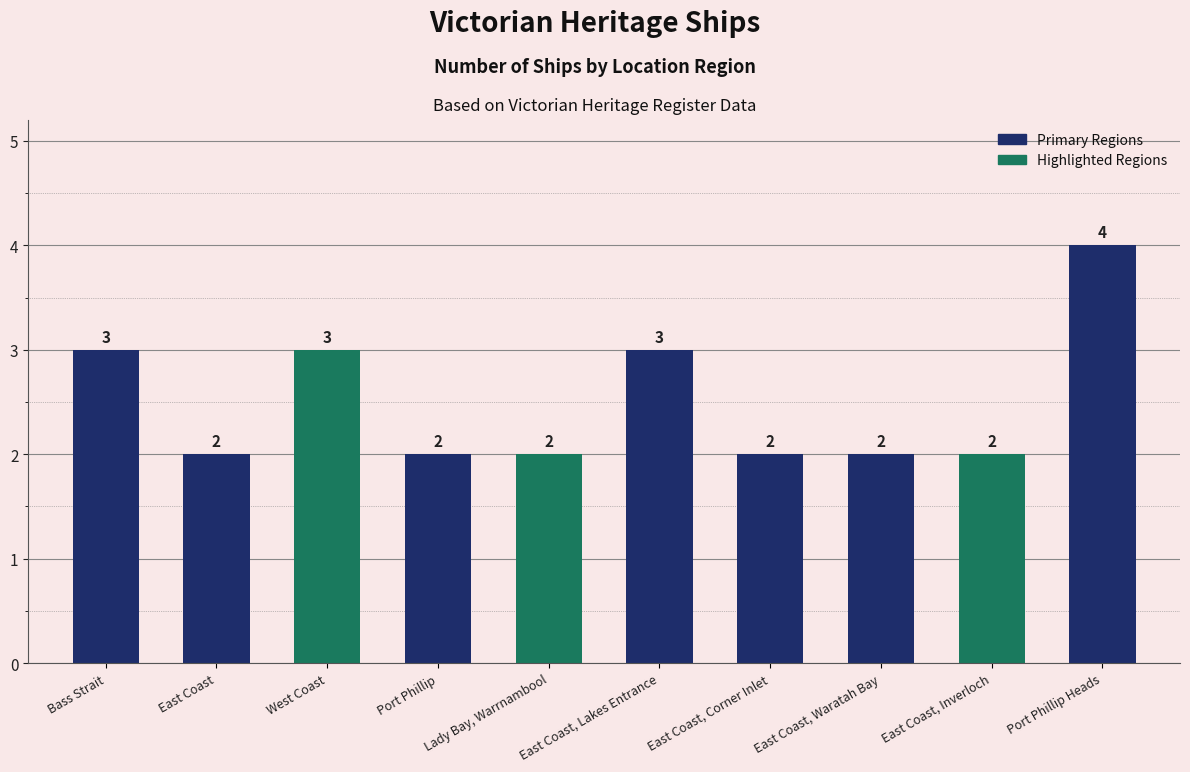

Between Bass Strait and Port Phillip Heads, which is larger?

Port Phillip Heads